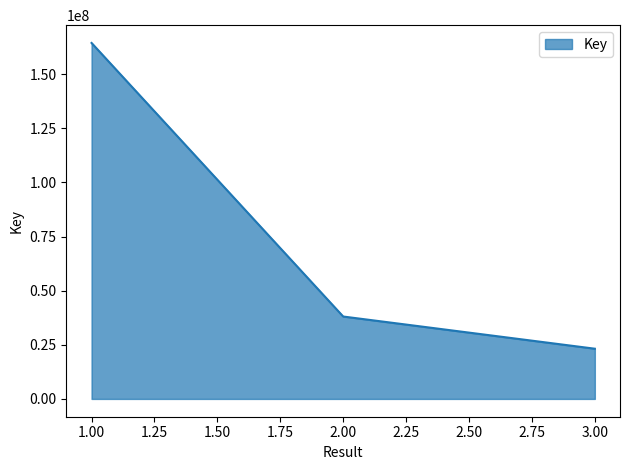

Reading left to right, what are all the values shown in this chart?

164424455	38062724	23195470